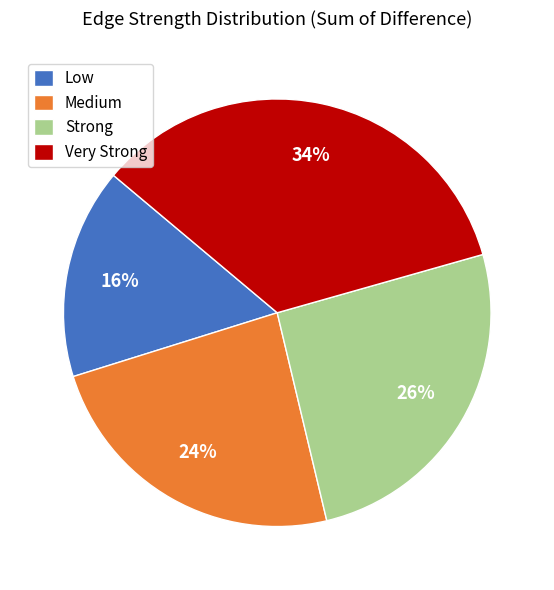

To the nearest percent, what is the average slice percentage?

25%